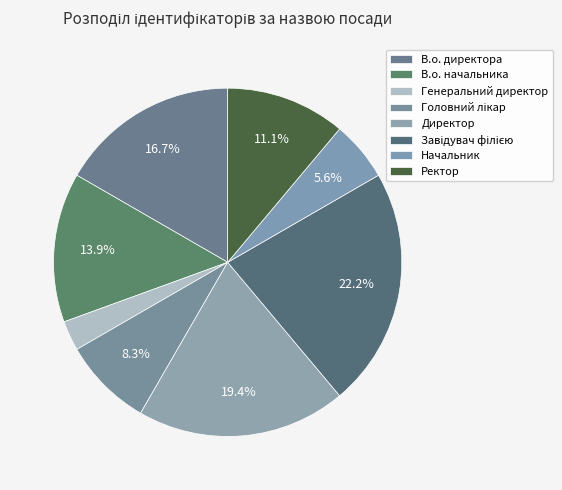

Which category has the smallest portion of the pie?

Генеральний директор